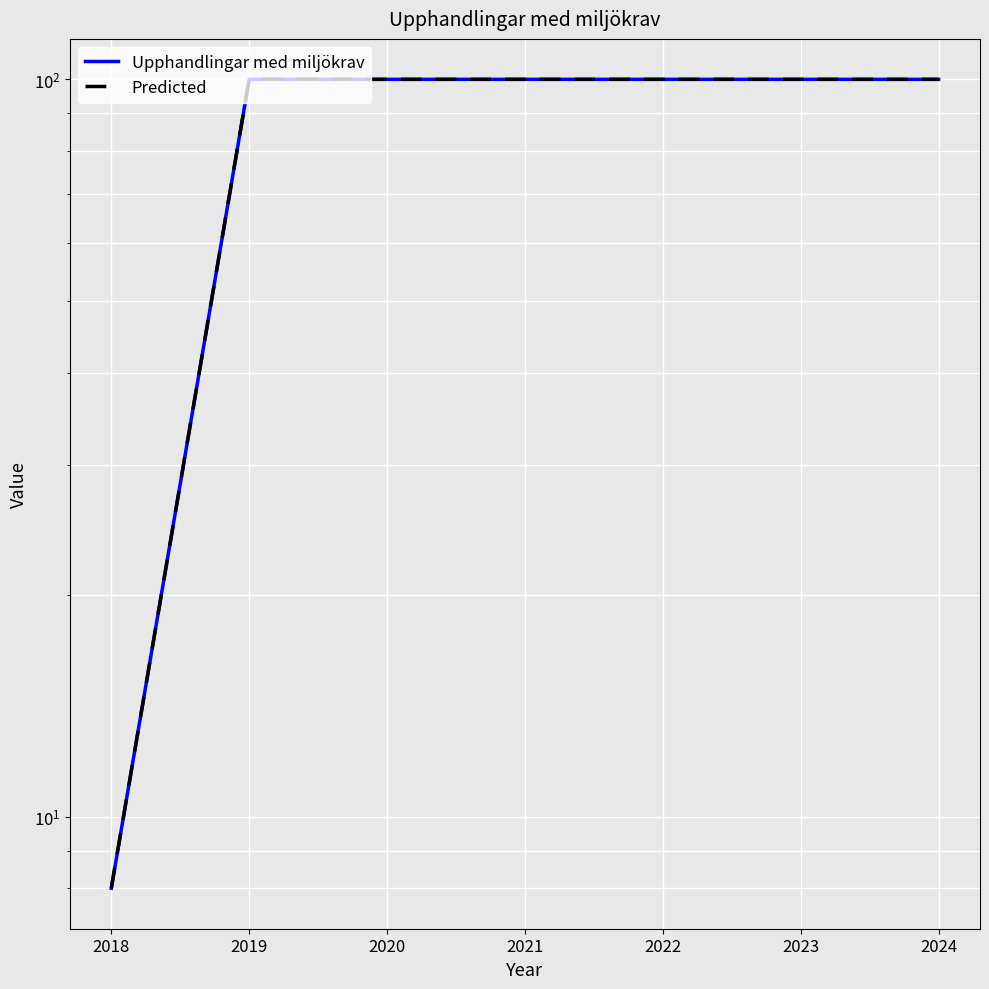

What are all the series names shown in the legend?

Upphandlingar med miljökrav, Predicted